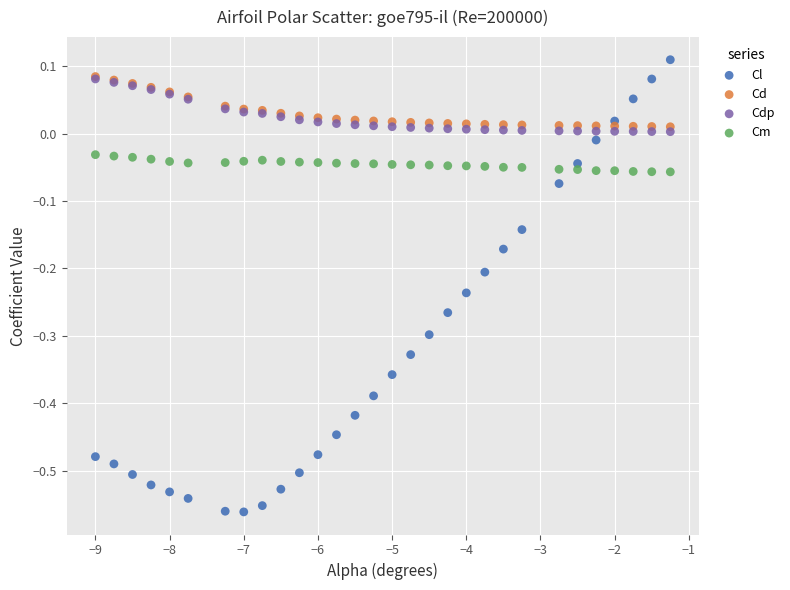

Which series reaches the maximum Y coordinate?

Cl